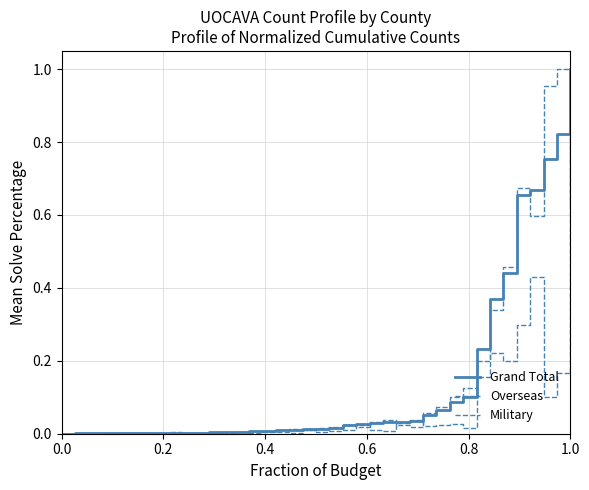

What is the difference between the second highest and second lowest values in the Overseas series?

1.0